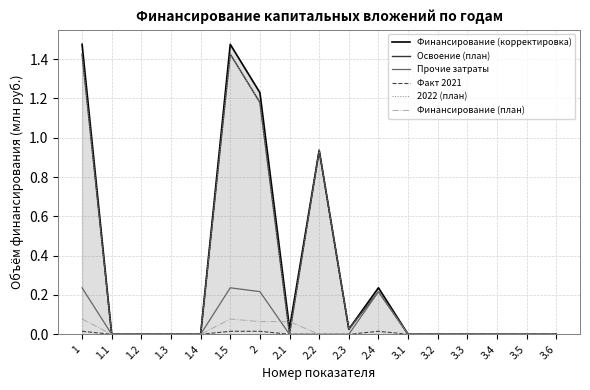

What is the sum of all Прочие затраты values?

0.9